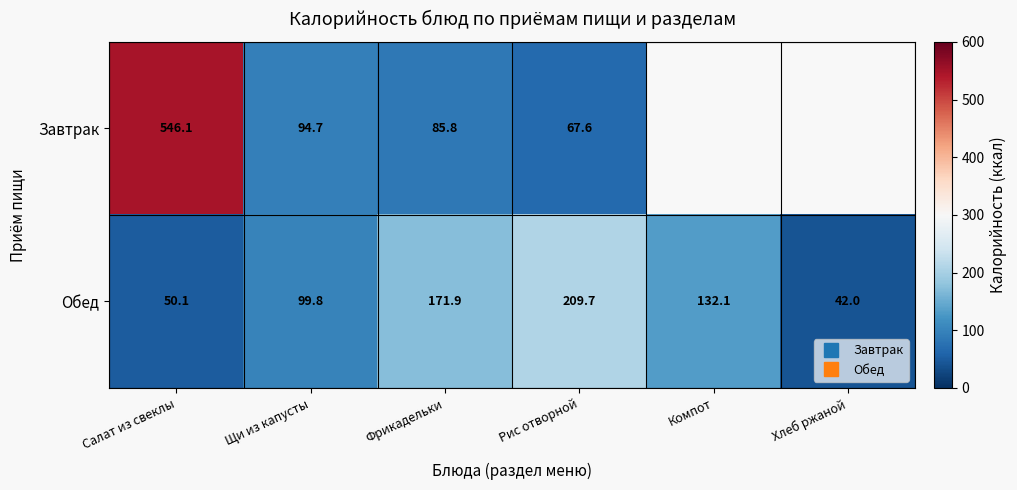

Which category has the highest value across all series?

Салат из свеклы